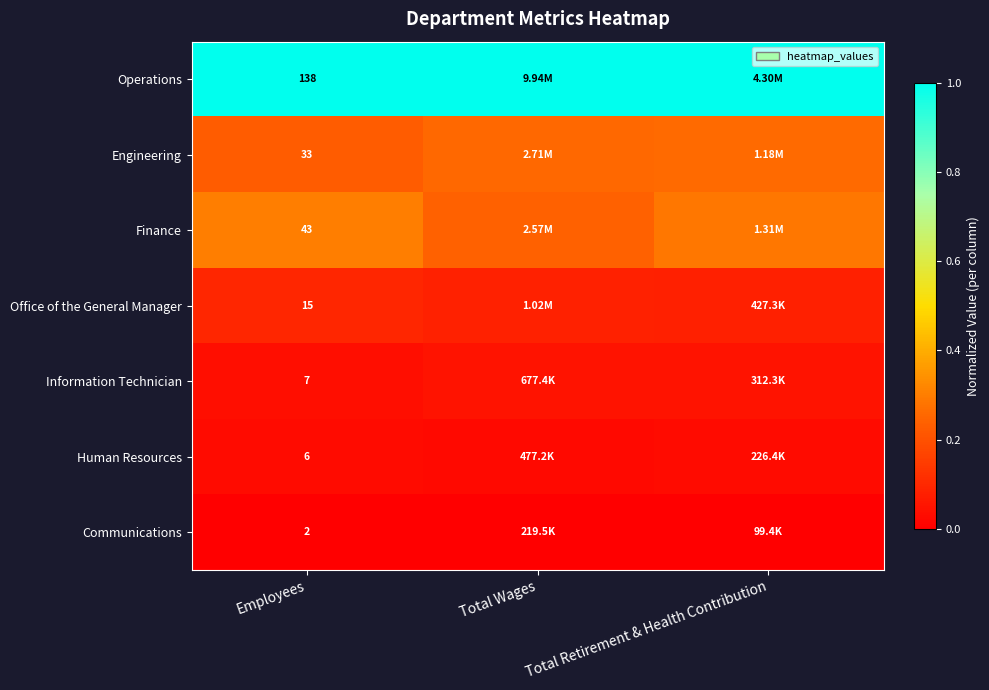

Is the value of Office of the General Manager at Employees greater than the value of Finance at Employees?

No